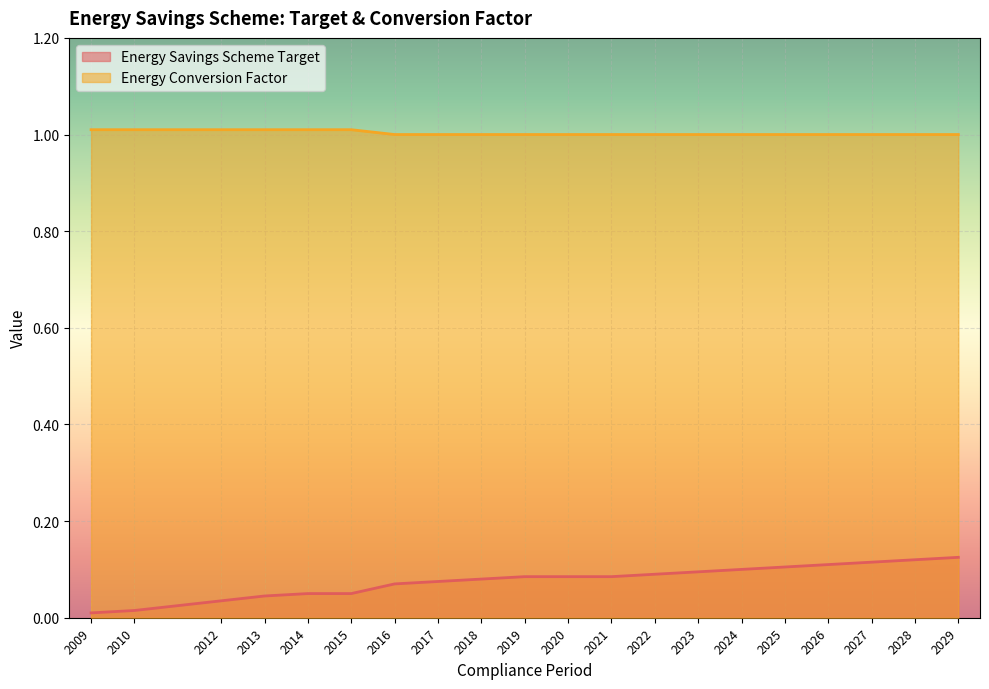

The Energy Savings Scheme Target series shows 0.1 at 2020. True or false?

True